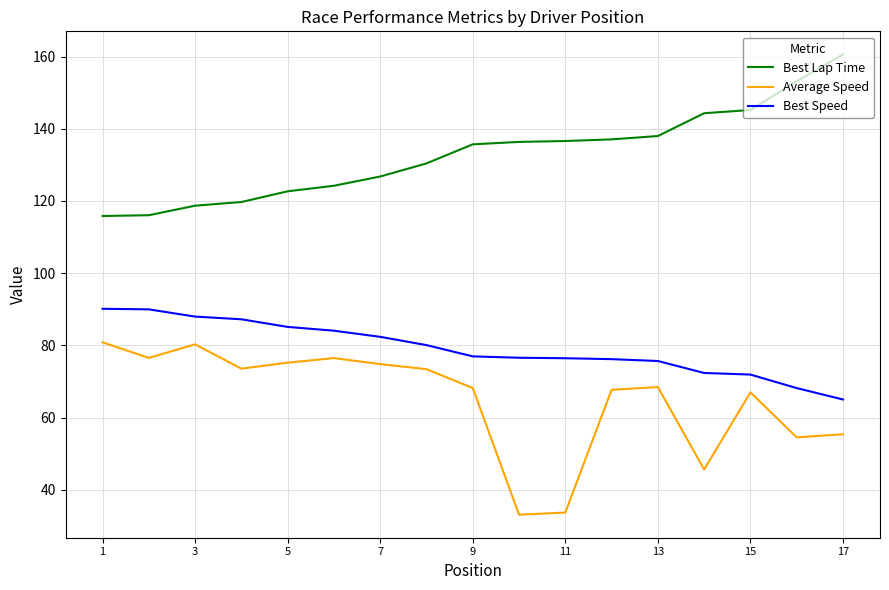

Does the chart display data point markers on the line(s)?

No